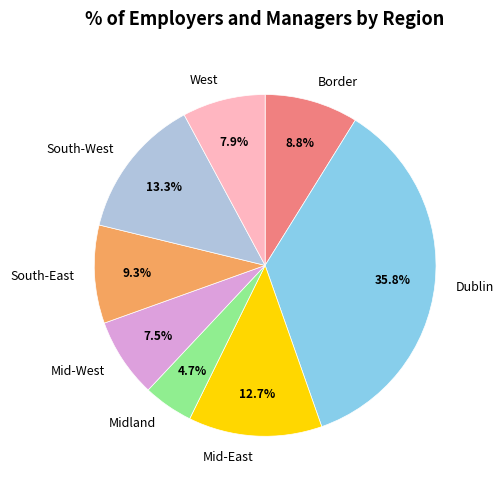

Combined, what portion of the pie is Mid-West and West?

15.4%